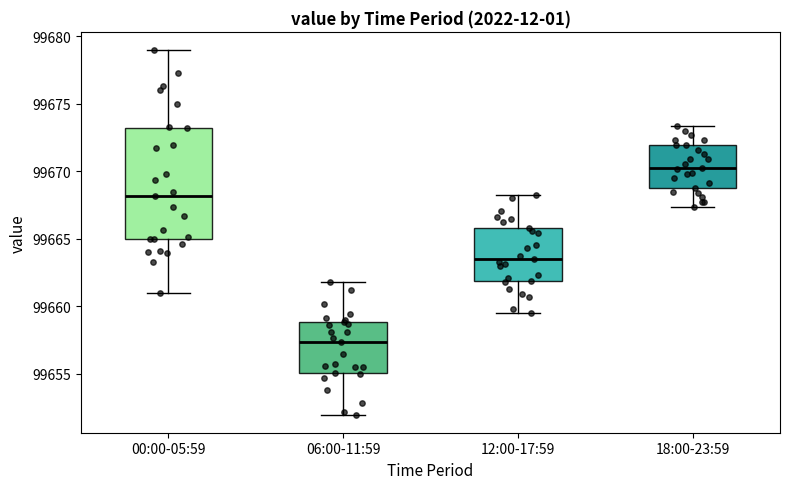

Which box's median line is the highest?

18:00-23:59